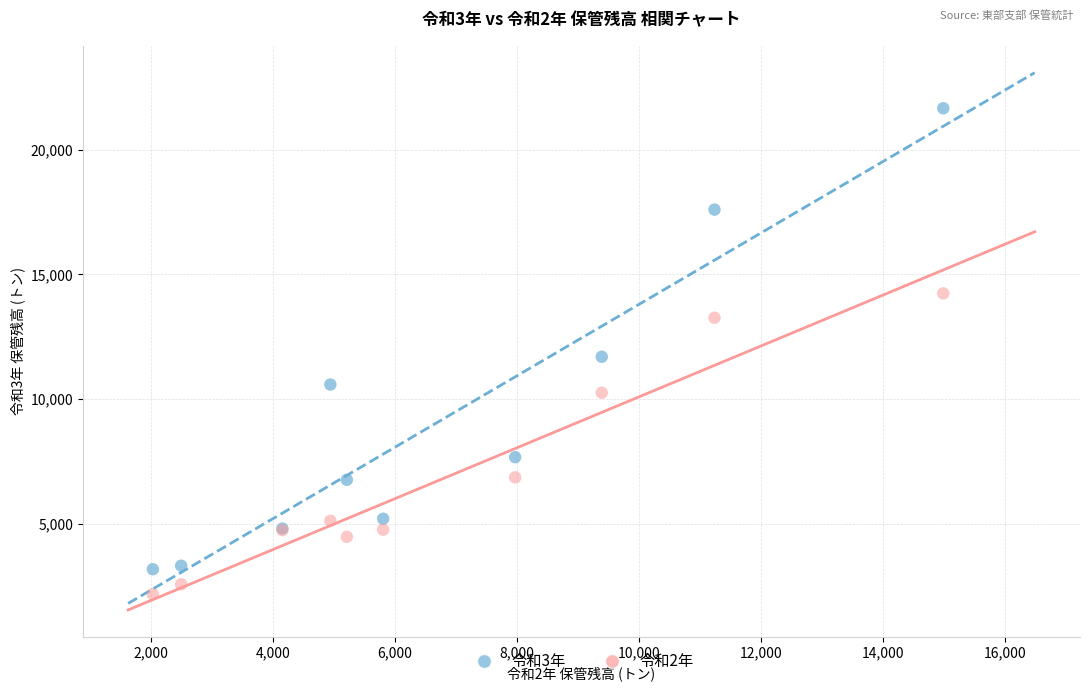

Which series contains the lowest Y value?

令和2年